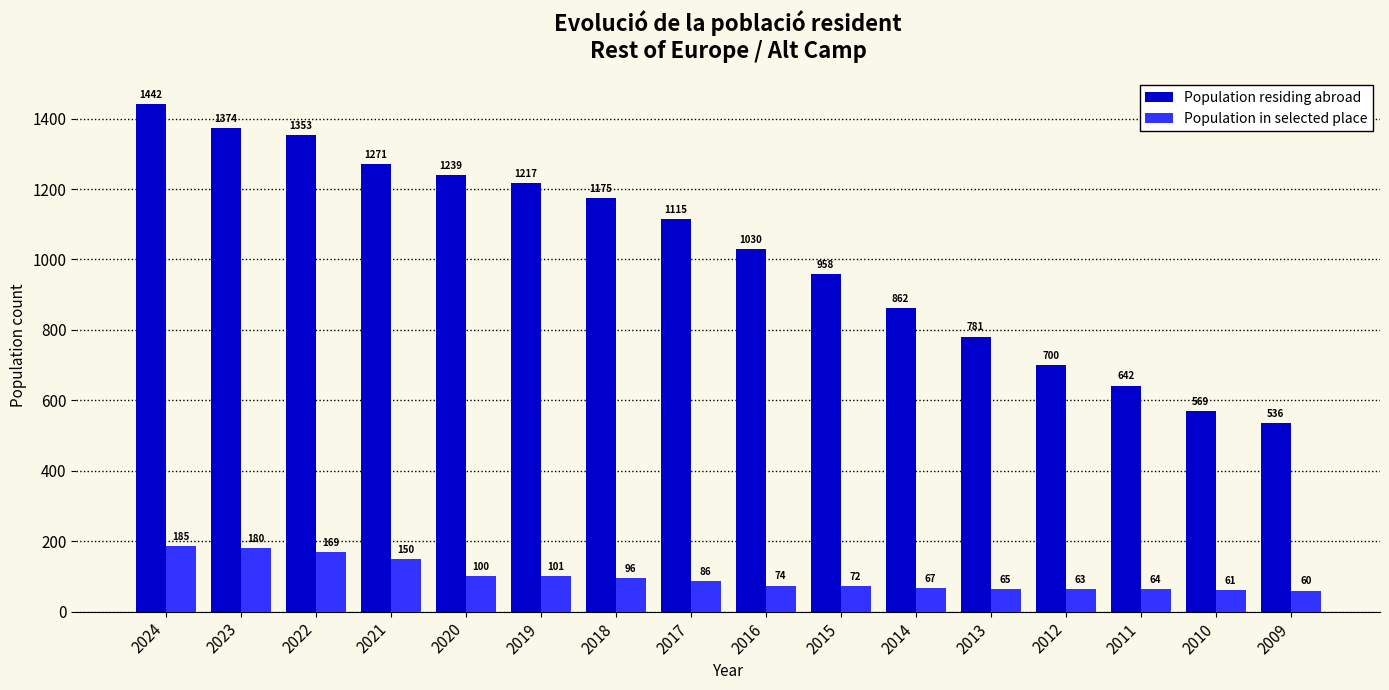

Is it true that Population residing abroad equals 350 at 2019?

False